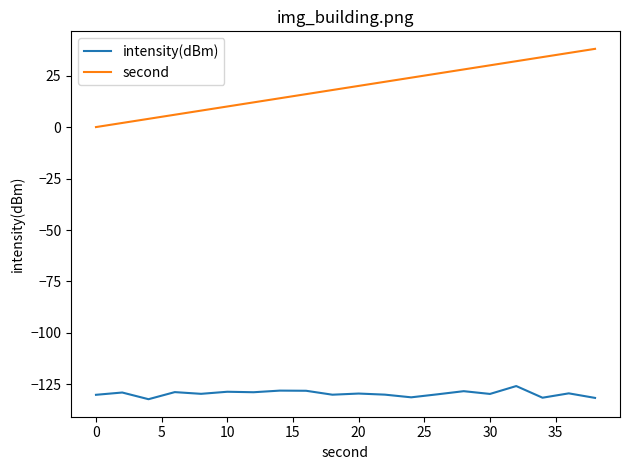

What is the sum of all intensity(dBm) values?

-2589.7